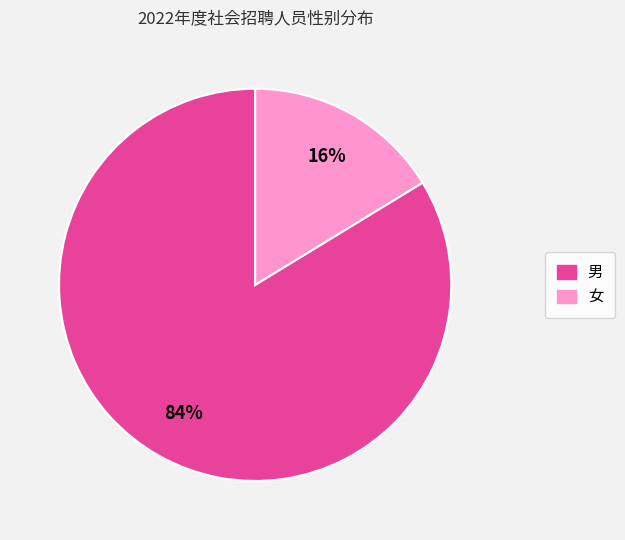

What is the largest slice in the pie chart?

男